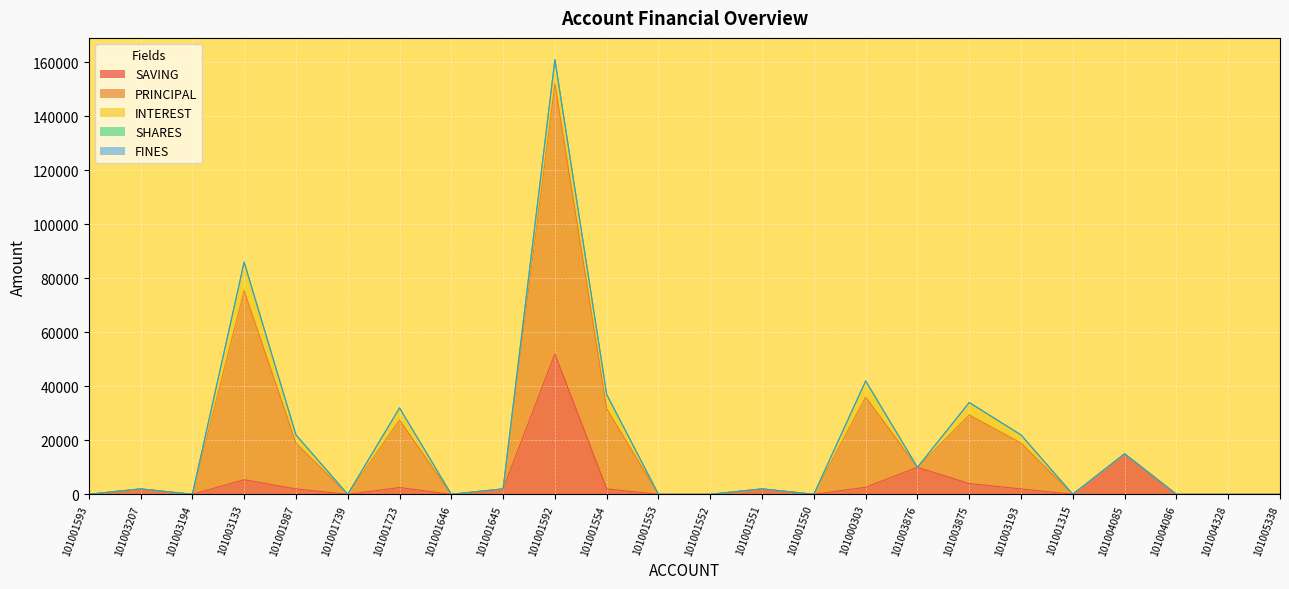

What is the total value across all series at 101003193?

22000